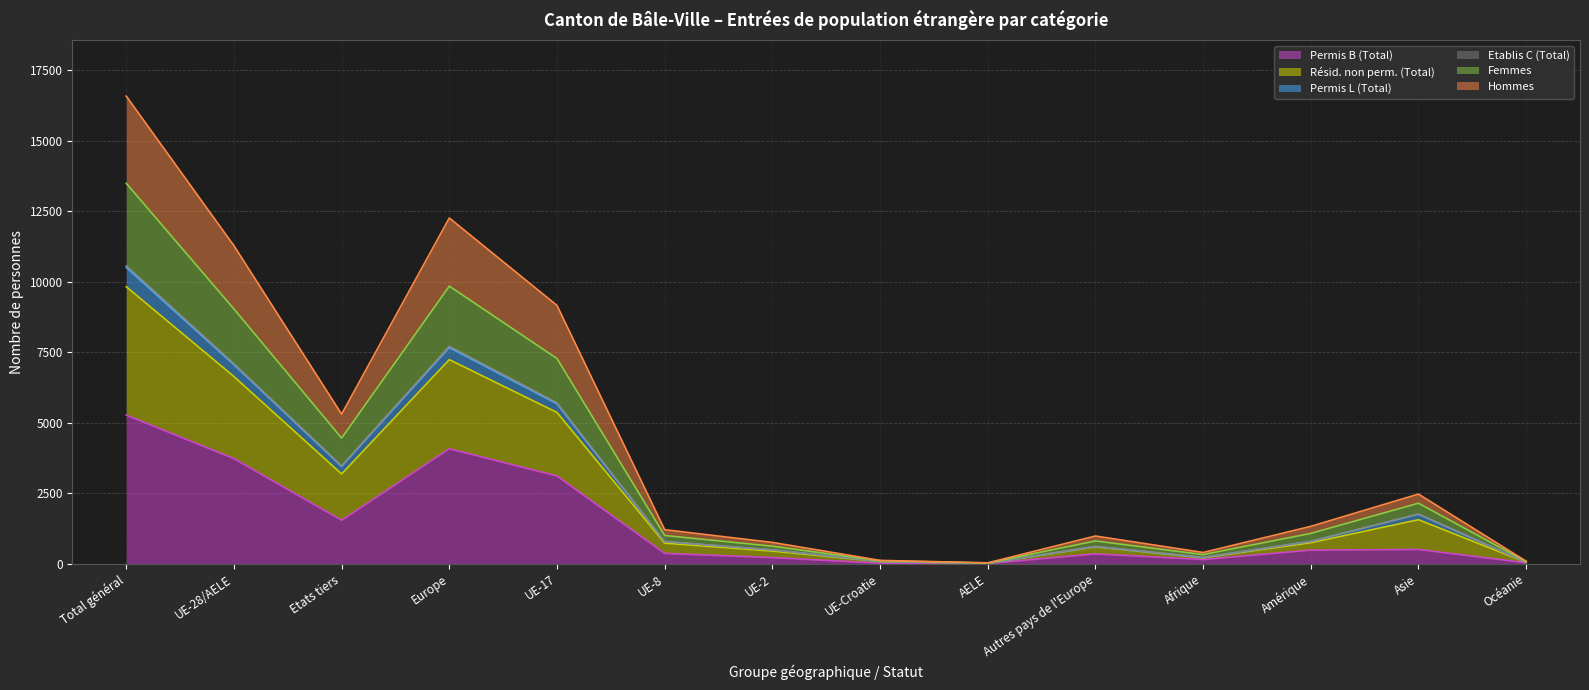

How many interior local peaks does the Hommes series have?

3